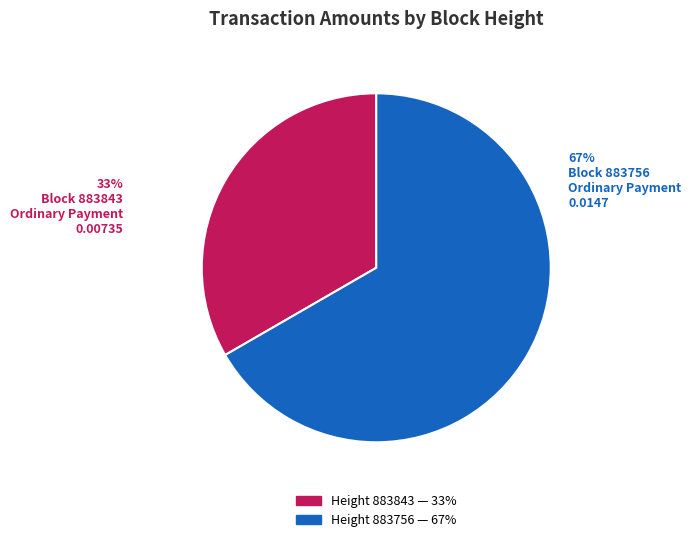

What percentage do 883843 and 883756 together represent?

100.0%